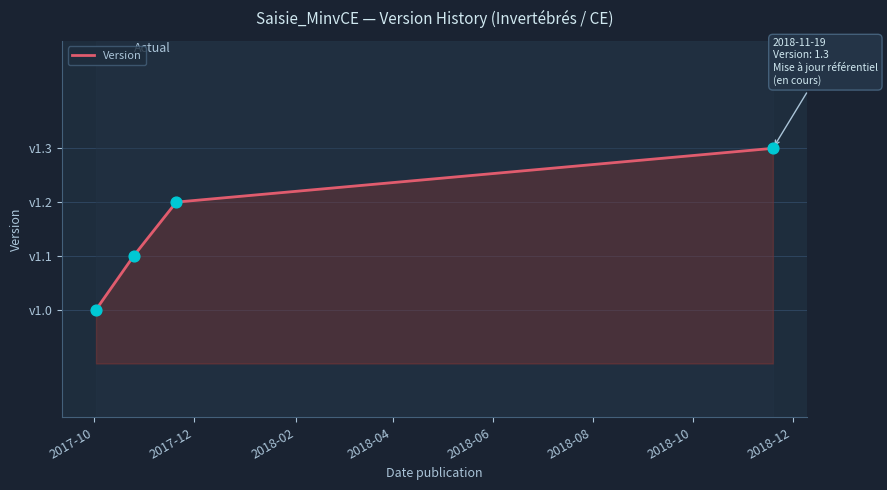

Does the chart have visible grid lines?

Yes